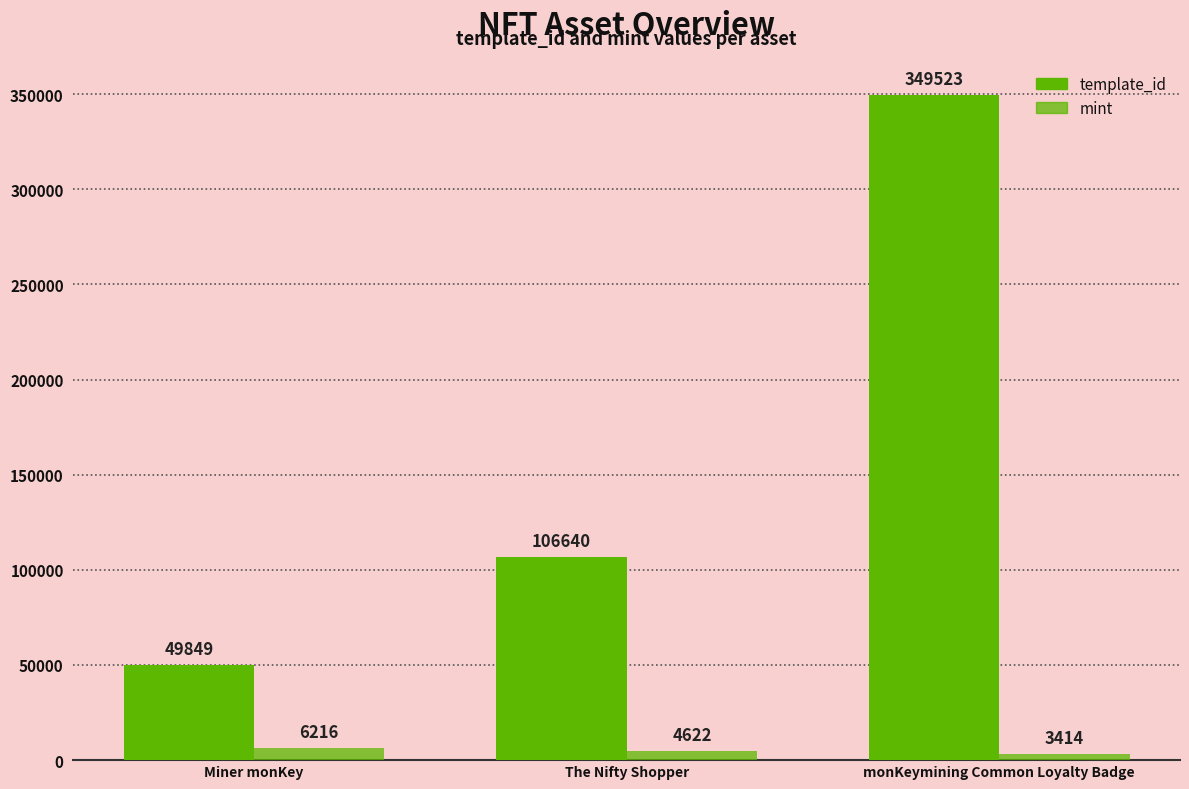

Is the value of mint at The Nifty Shopper greater than the value of template_id at monKeymining Common Loyalty Badge?

No